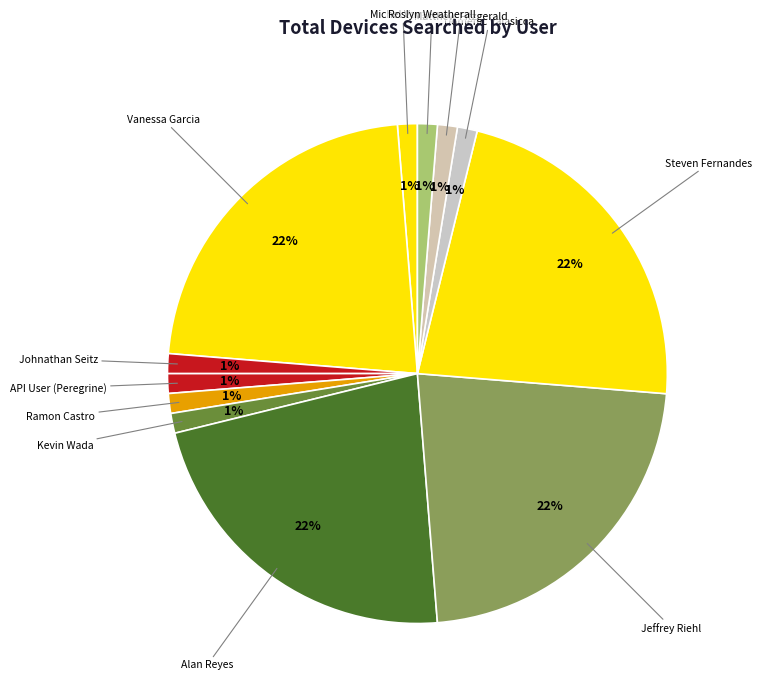

To the nearest percent, what percentage of the pie is Ramon Castro?

1%